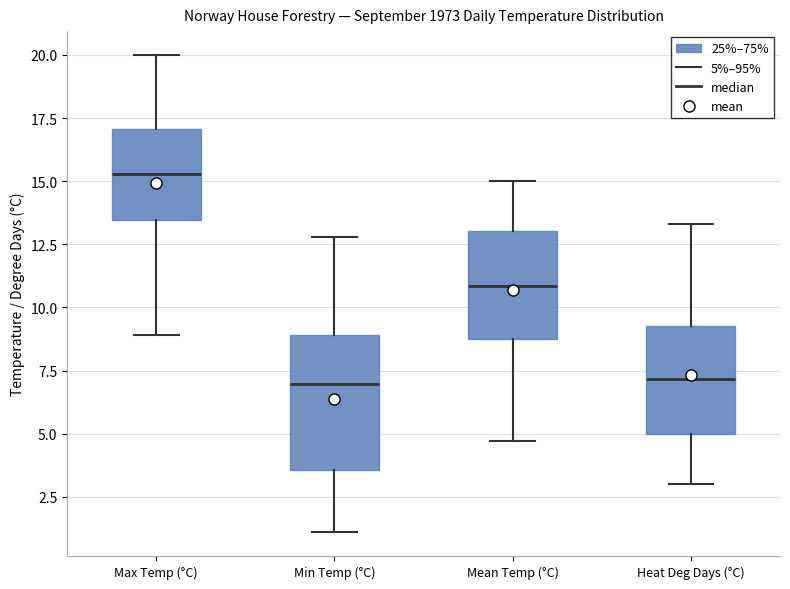

Reading left to right, read every box against the y-axis: the position of its median line, the range the box covers, and the ends of its whiskers. The values are not printed on the chart, so give them approximately, as read against the axis.

Max Temp (°C): median 15.5, box 13.5 to 17.0, whiskers 9.0 to 20.0
Min Temp (°C): median 7.0, box 3.5 to 9.0, whiskers 1.0 to 13.0
Mean Temp (°C): median 11.0, box 9.0 to 13.0, whiskers 4.5 to 15.0
Heat Deg Days (°C): median 7.0, box 5.0 to 9.5, whiskers 3.0 to 13.5